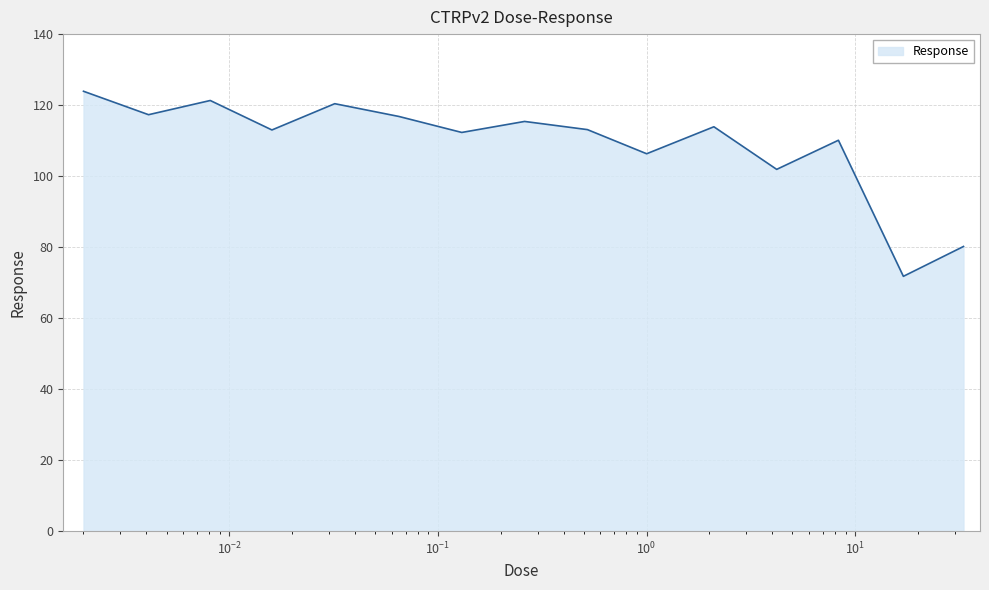

What is the difference between the maximum and minimum values?

52.1